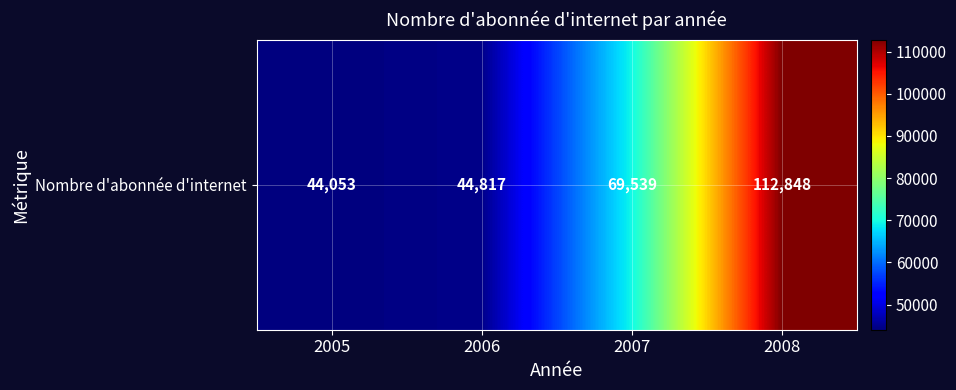

The value at 2007 is 16742. True or false?

False